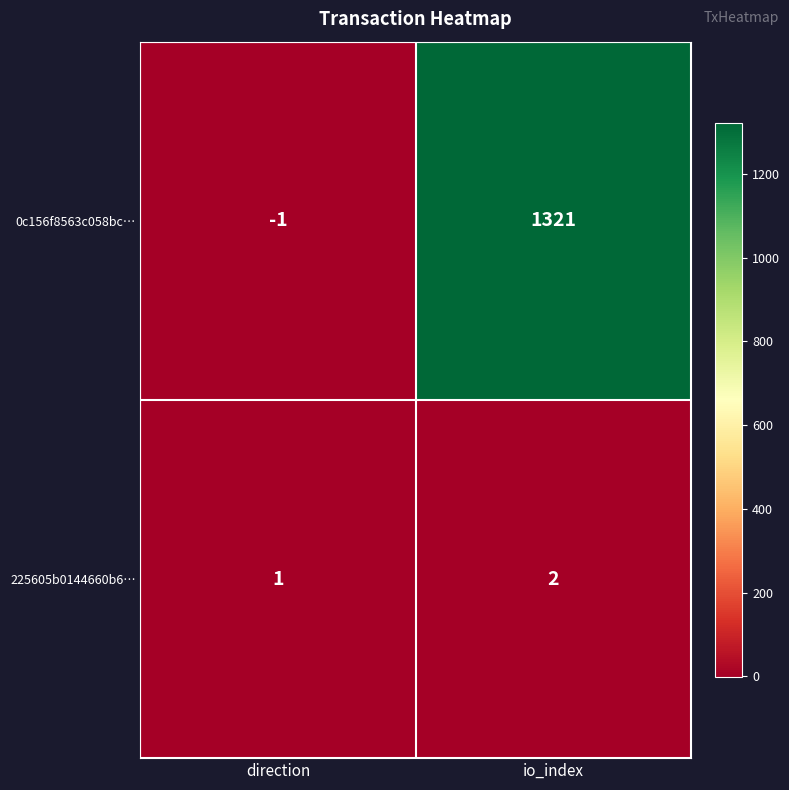

What is the average value of the 0c156f8563c058bc… series?

660